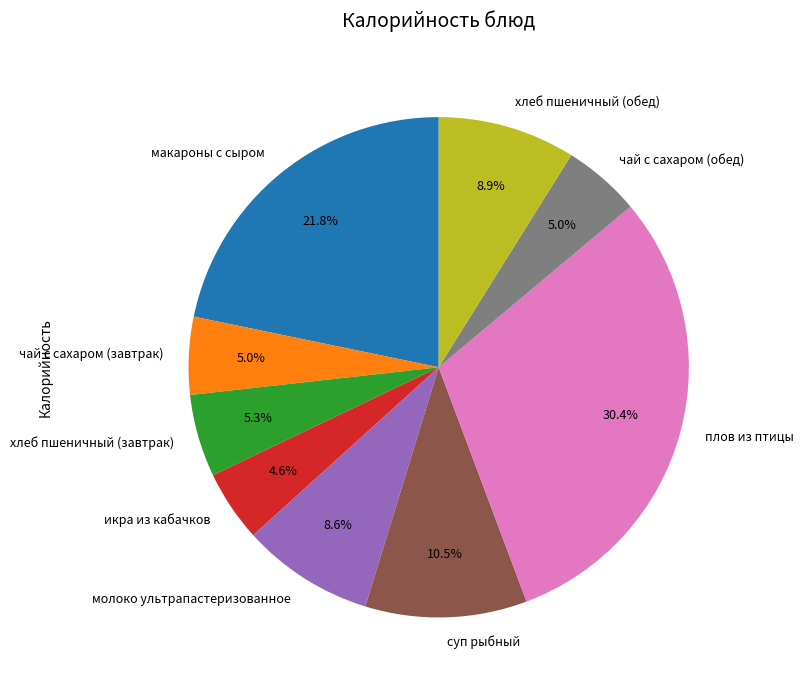

Is there a majority slice in this chart?

No